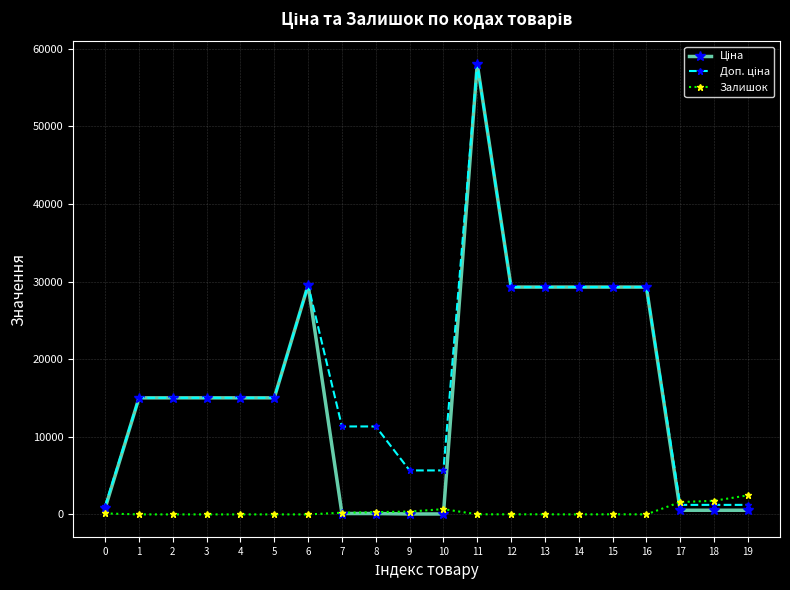

What is the greatest value displayed?

58037.0